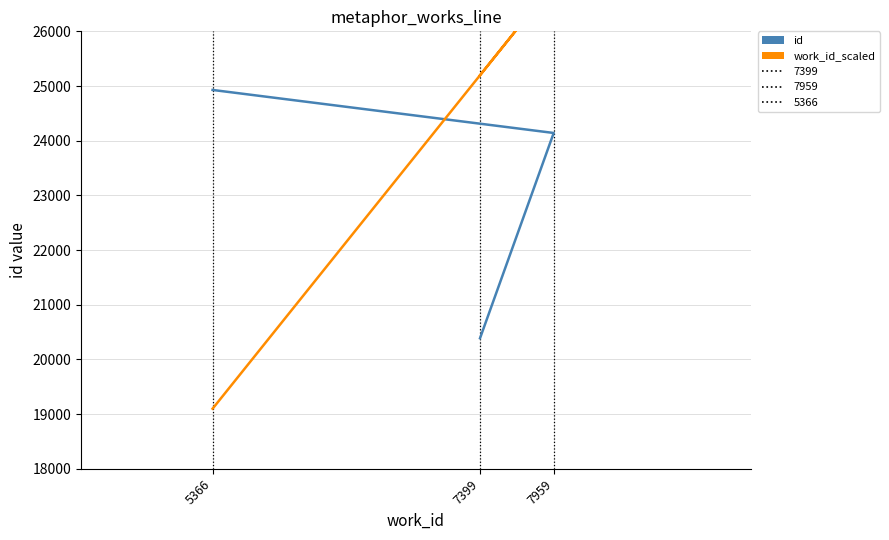

List the series in order of their overall mean, lowest first.

id, work_id_scaled